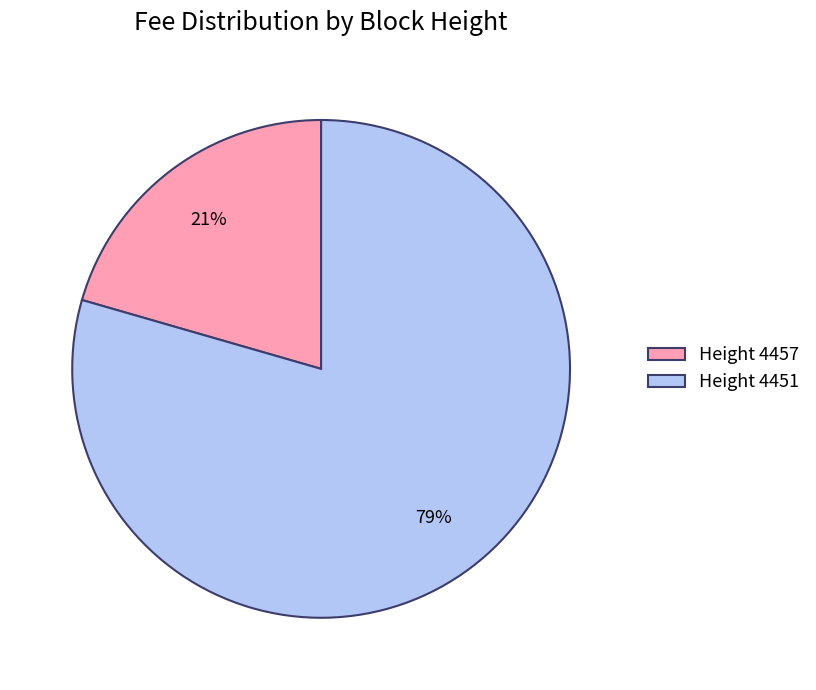

What is the smallest slice in the pie chart?

Height 4457